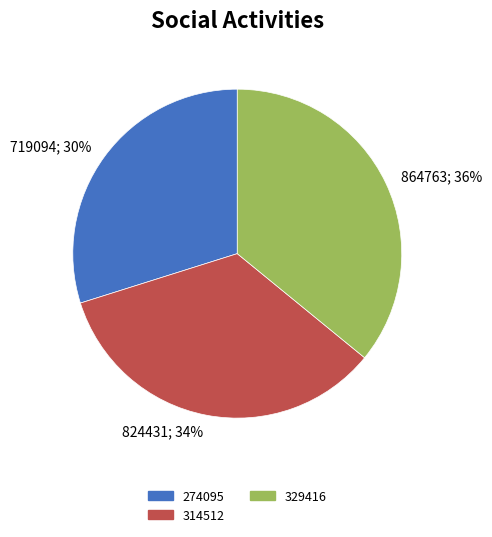

Combined, do 864763; 36% and 719094; 30% account for over 50%?

Yes